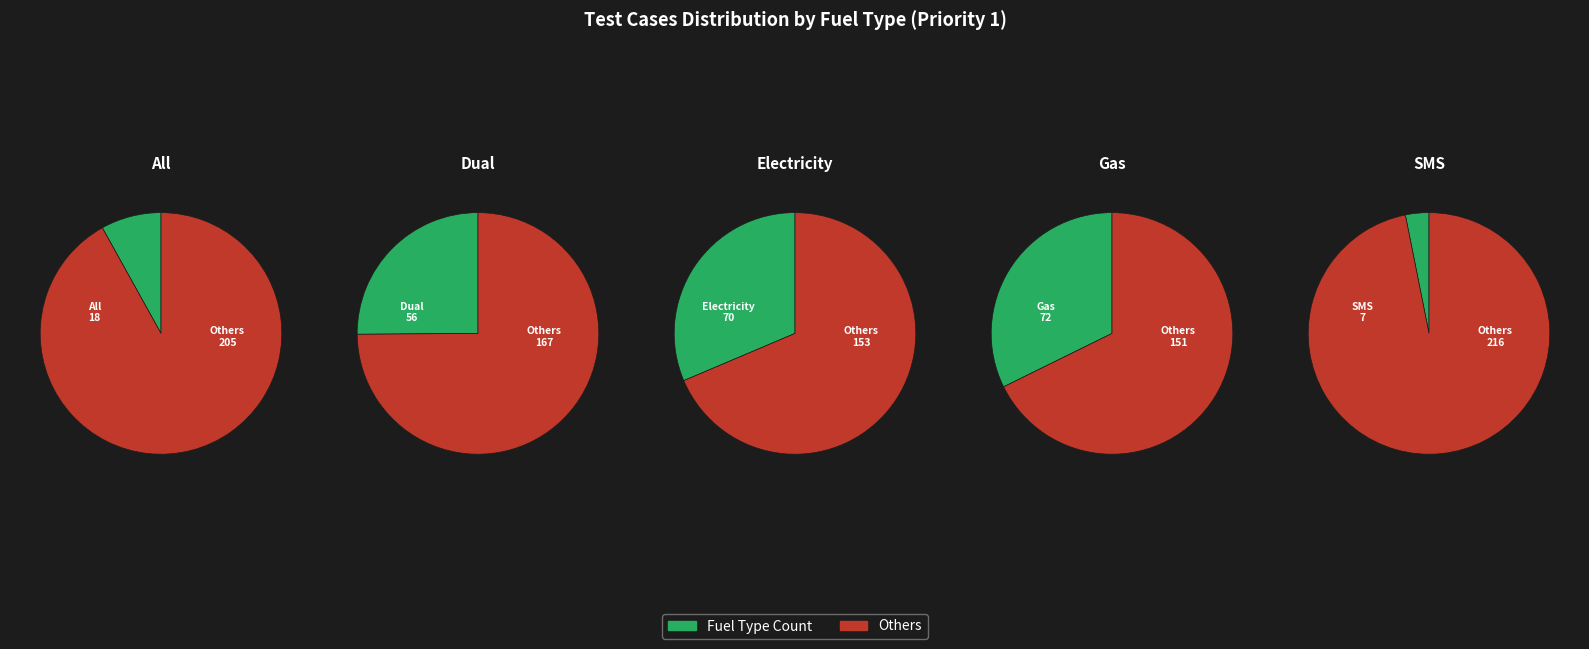

To the nearest percent, what is the combined percentage of Electricity and Dual?

57%